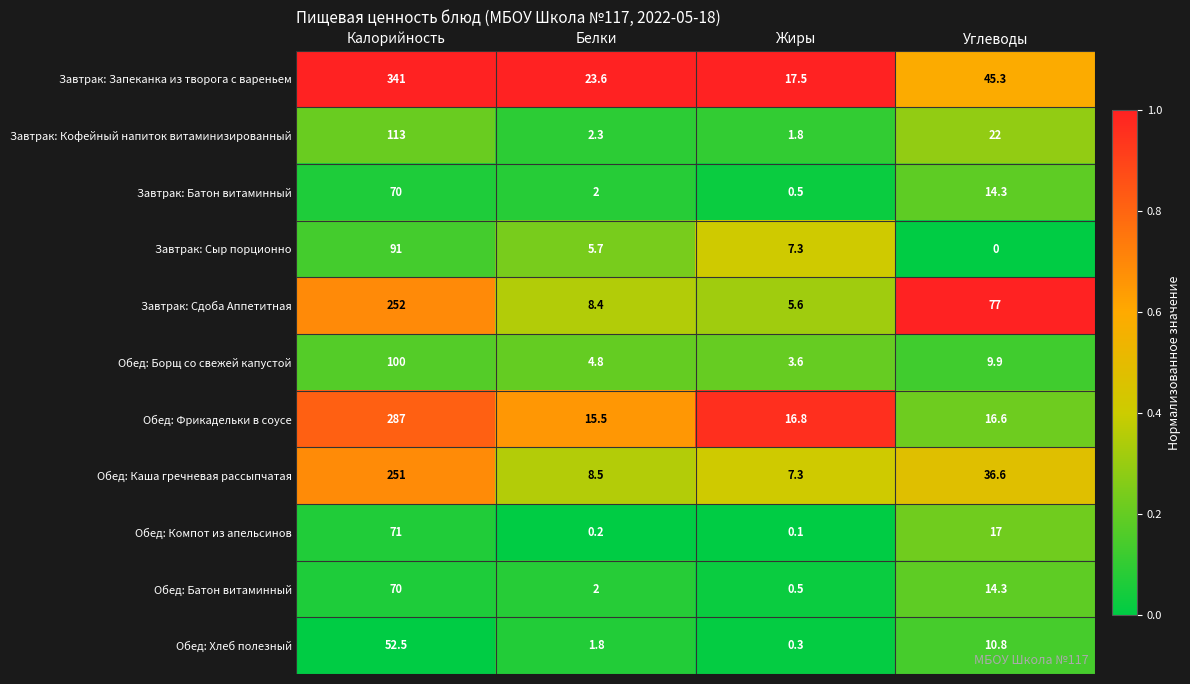

How many data points does each series have?

4